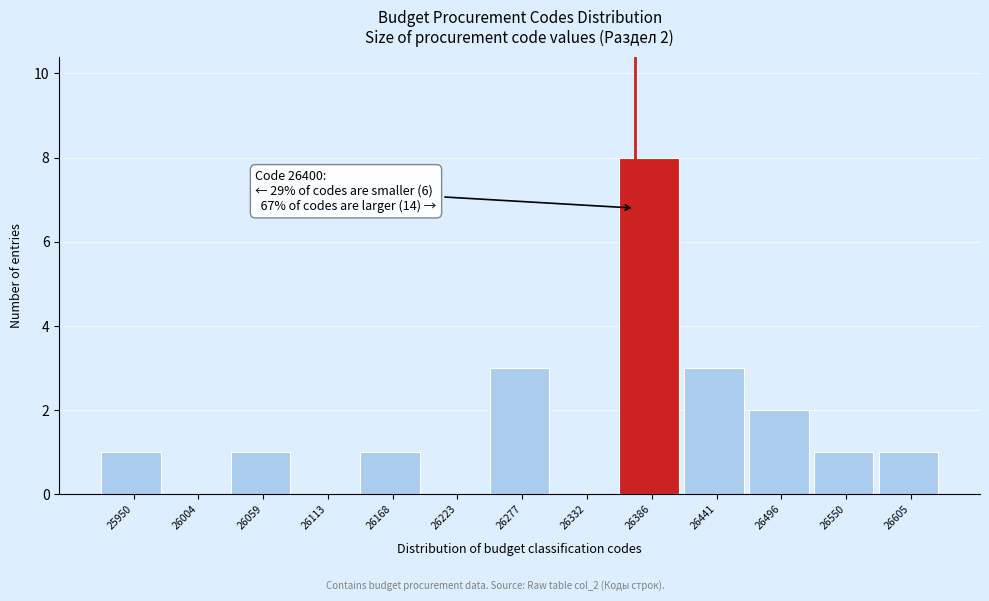

Reading left to right, list all the values displayed in this chart.

25950=1	26004=0	26059=1	26113=0	26168=1	26223=0	26277=3	26332=0	26386=8	26441=3	26496=2	26550=1	26605=1